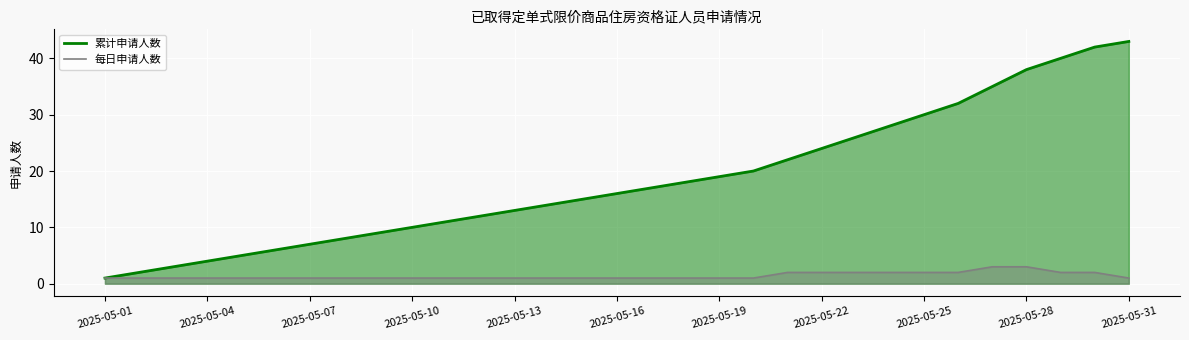

What are all the series names shown in the legend?

累计申请人数, 每日申请人数